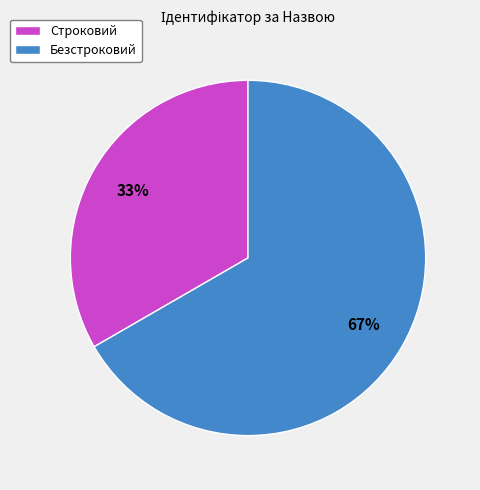

Count the number of slices in the pie.

2